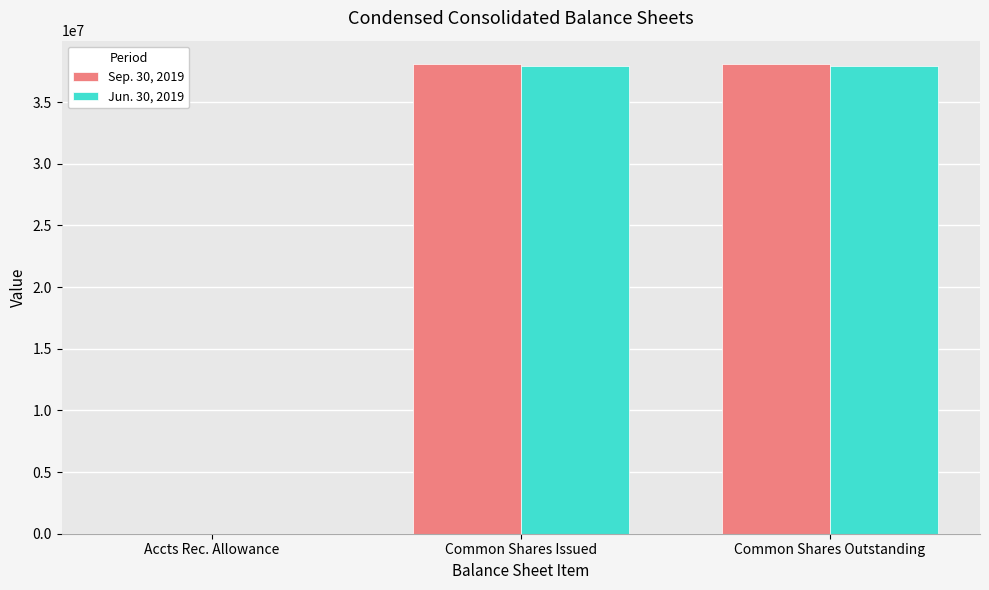

Is the value of Jun. 30, 2019 at Common Shares Issued greater than the value of Sep. 30, 2019 at Accts Rec. Allowance?

Yes